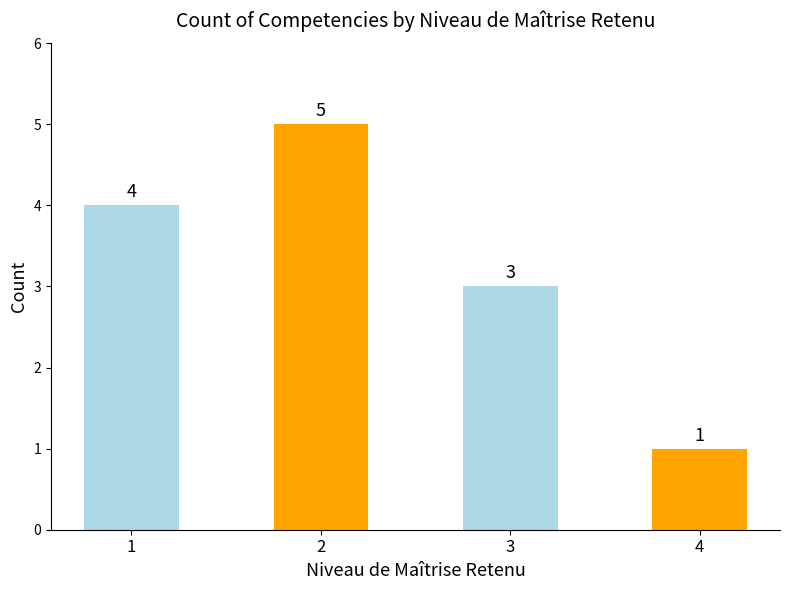

What is the change in value from 1 to 4?

-3